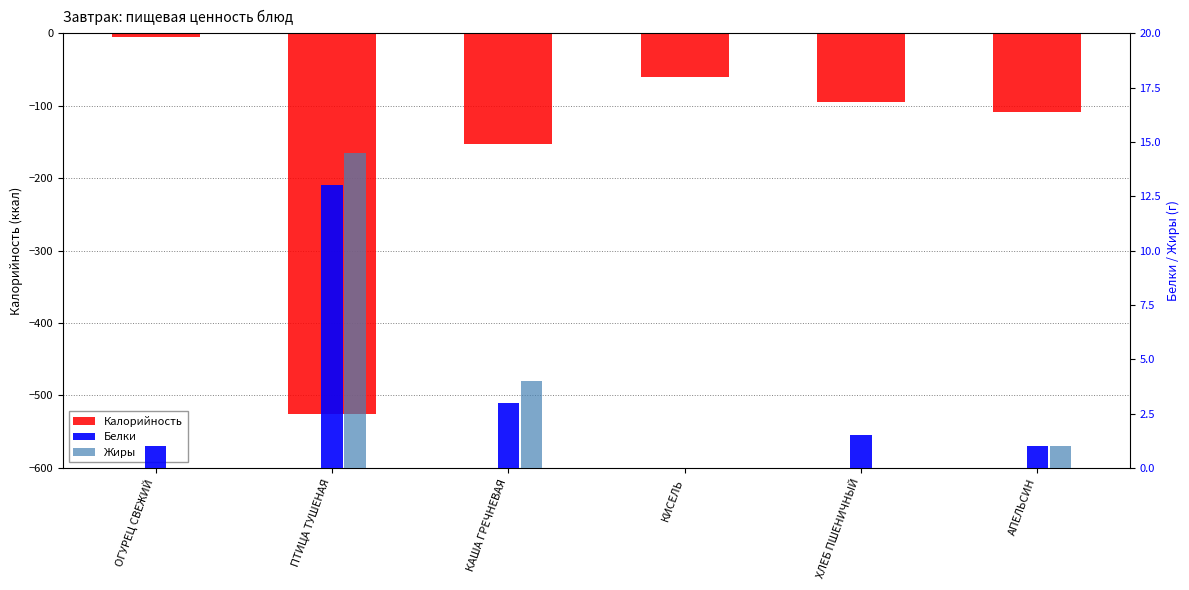

What is the highest value of the Белки series?

13.0